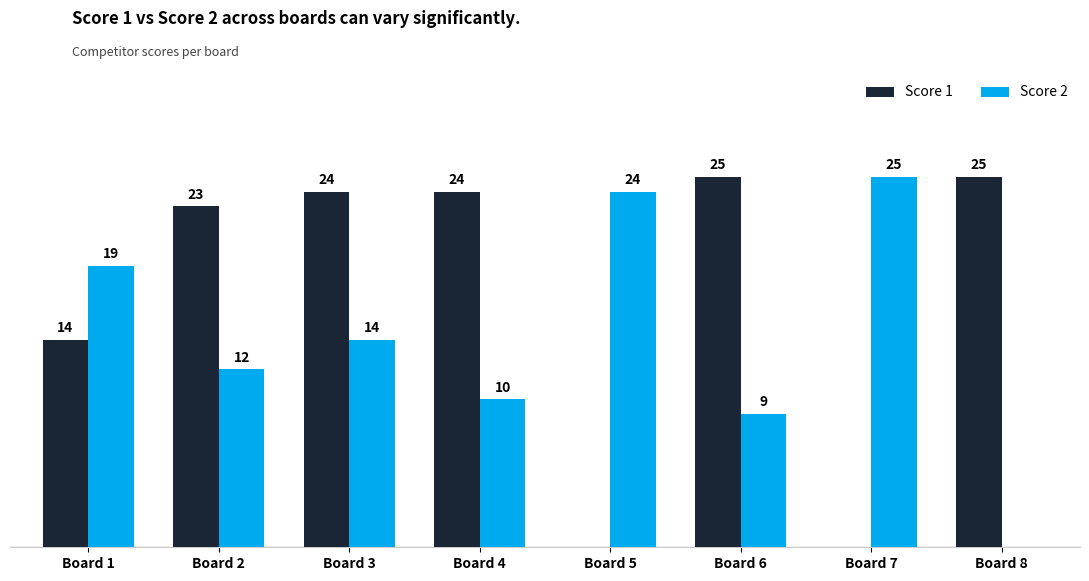

What are all the series names shown in the legend?

Score 1, Score 2